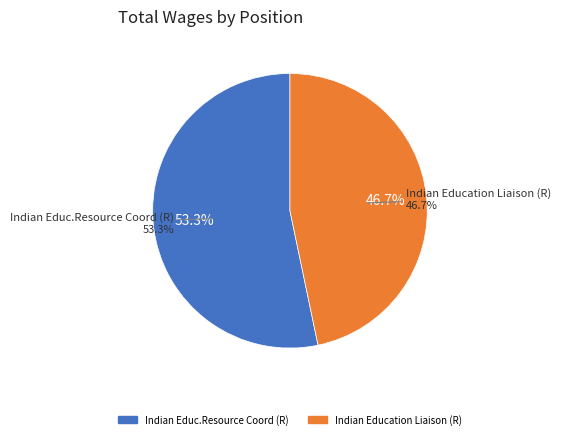

Which has a higher value, Indian Educ.Resource Coord (R) or Indian Education Liaison (R)?

Indian Educ.Resource Coord (R)